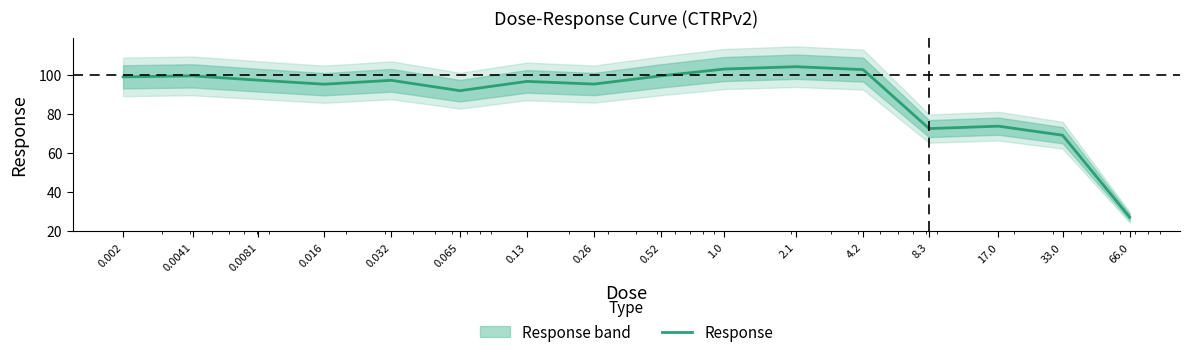

Approximately how many times larger is the value at 33.0 compared to 1.0?

0.7